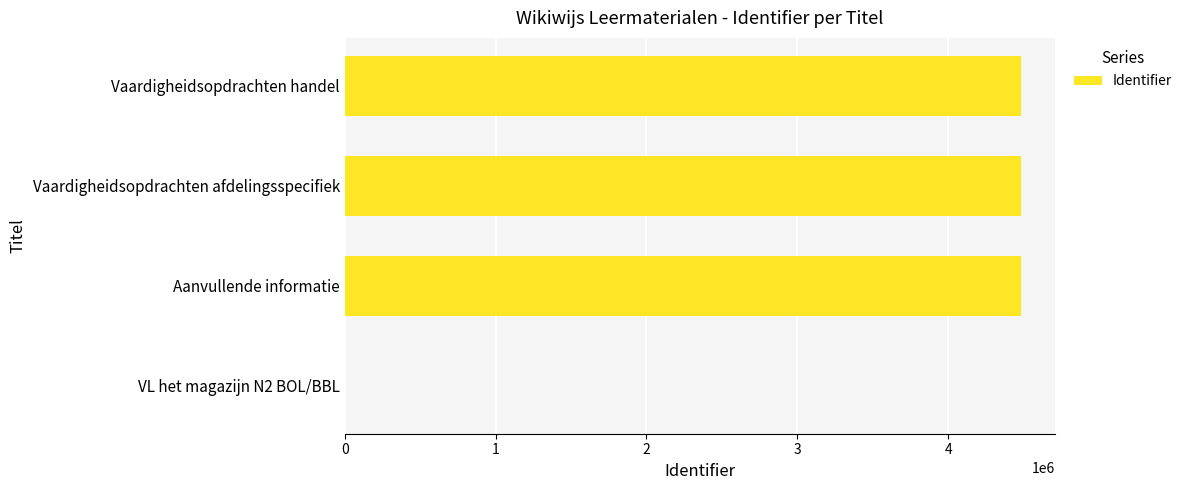

What is the approximate value at Aanvullende informatie?

4481000